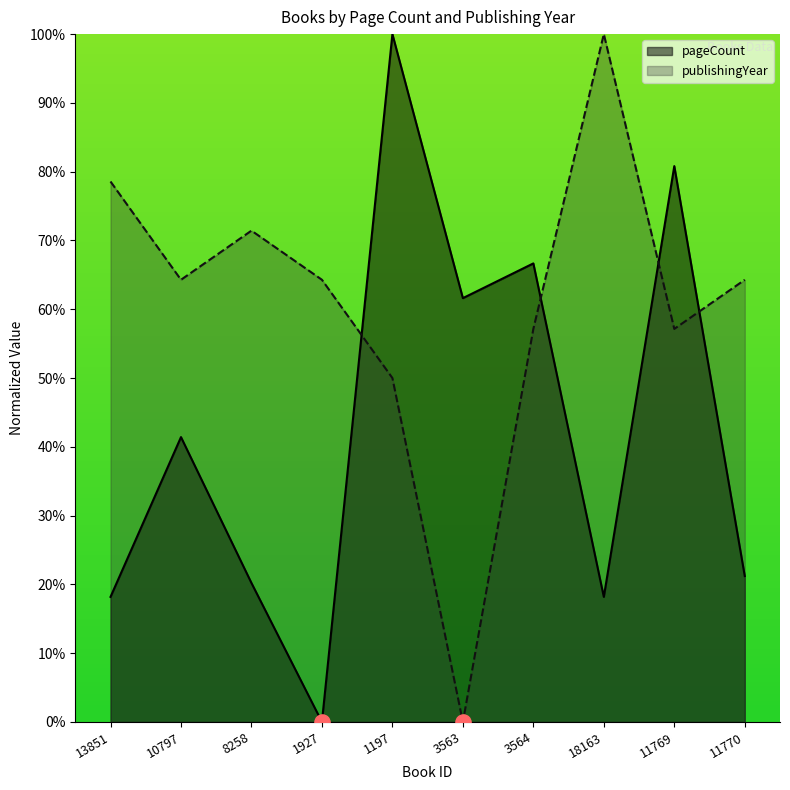

Which series has the largest total across all categories?

publishingYear